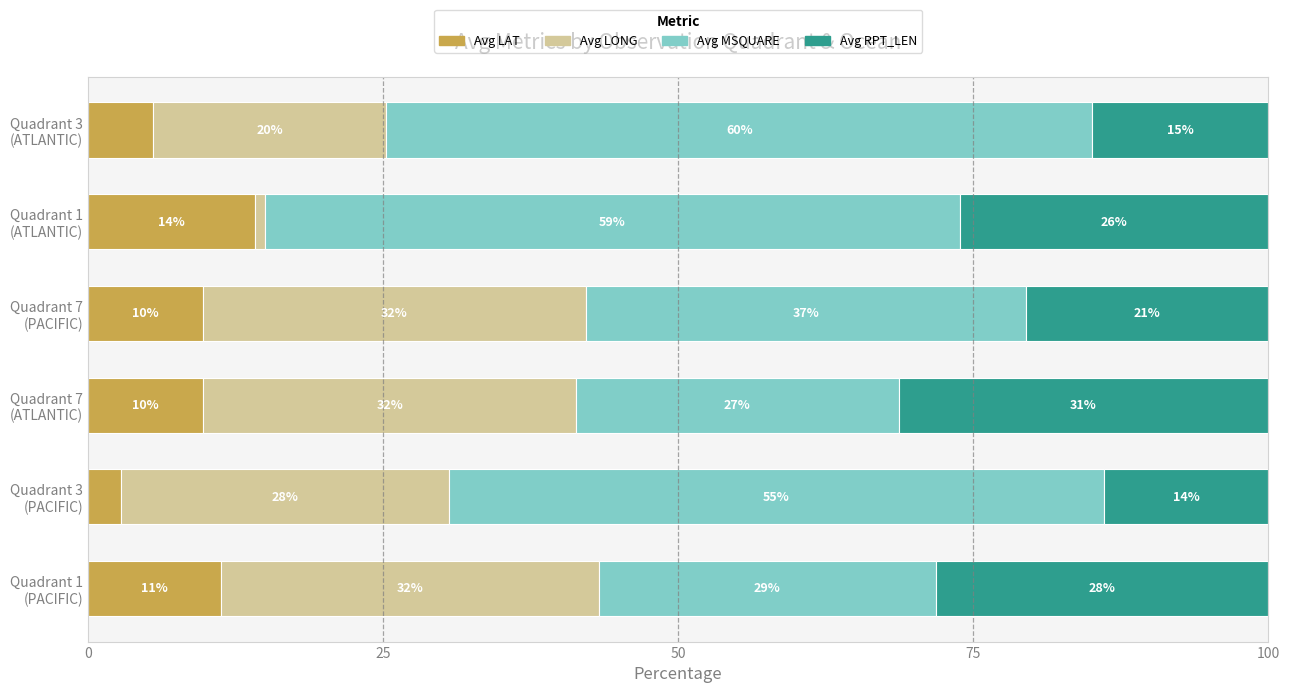

What are all the series names shown in the legend?

Avg LAT, Avg LONG, Avg MSQUARE, Avg RPT_LEN